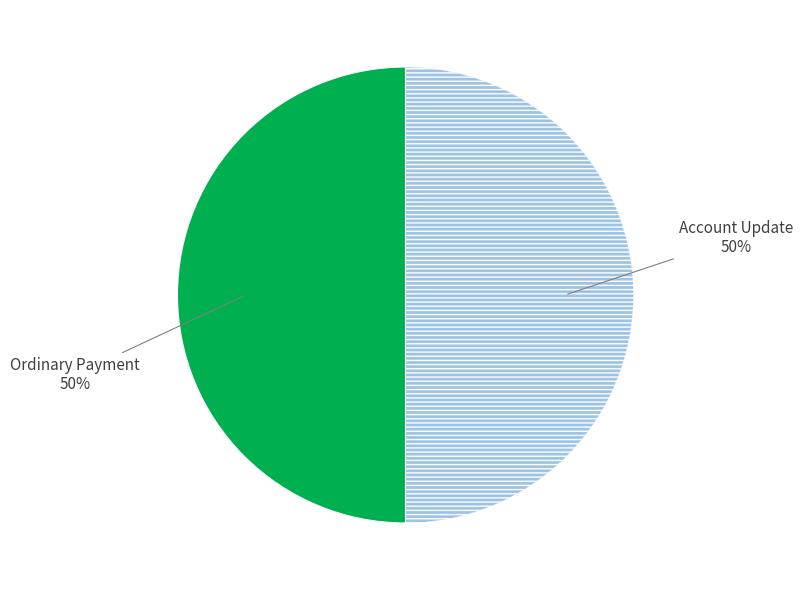

To the nearest percent, what is the average slice percentage?

50%